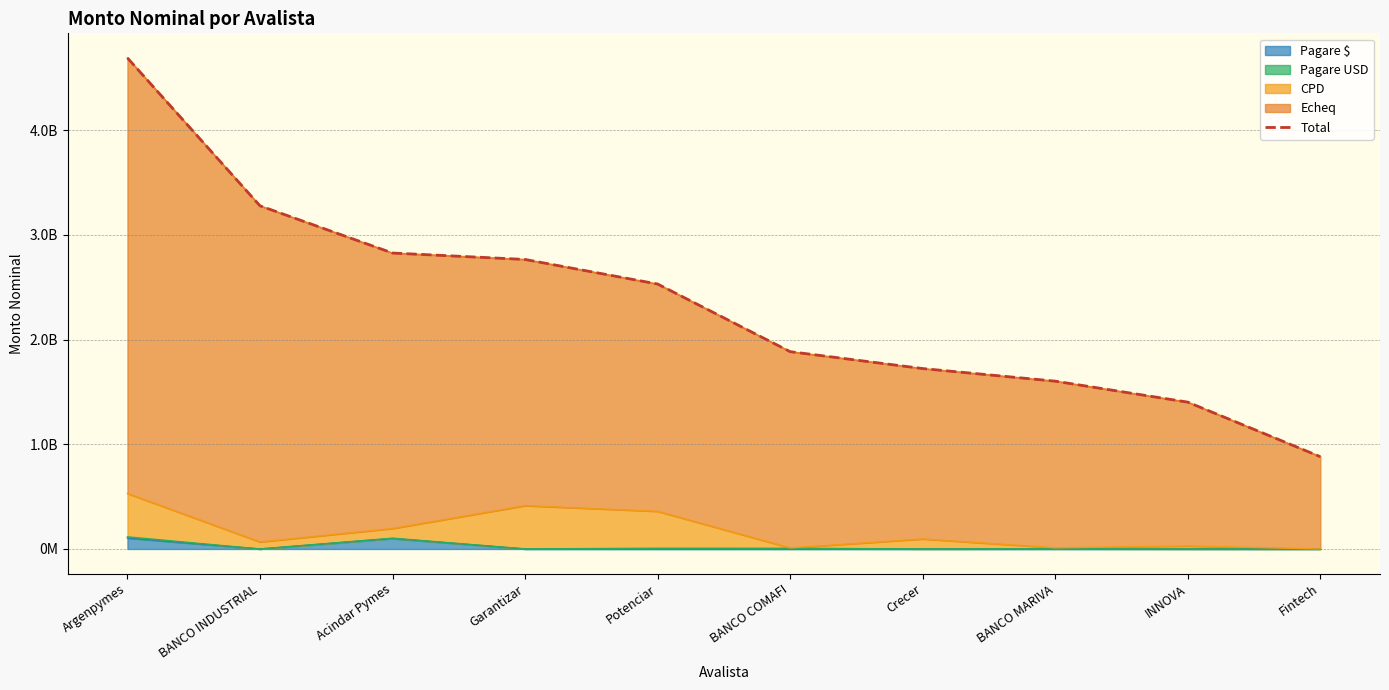

True or false: there are more than 2 points higher than both neighbors.

False